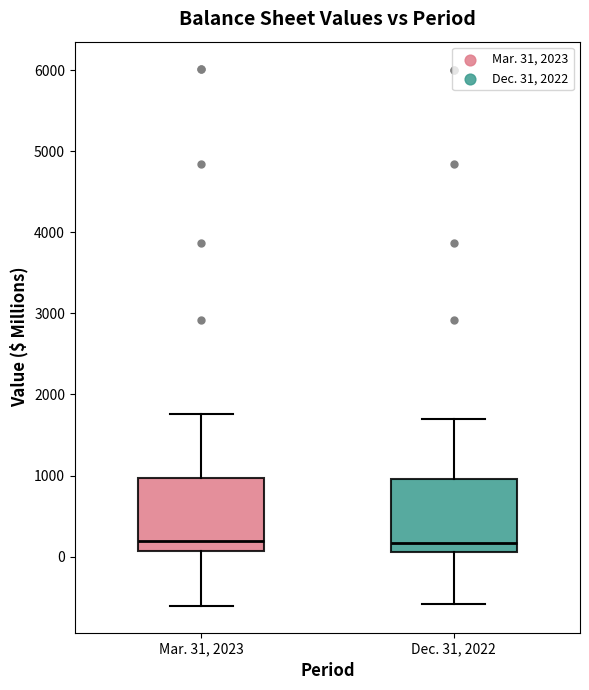

Reading left to right, transcribe this box plot: for each box, give where its median line is, the range the box spans, and where its two whiskers end, as read against the y-axis. The values are not printed on the chart, so give them approximately, as read against the axis.

Mar. 31, 2023: median 200, box 100 to 1000, whiskers -600 to 1800
Dec. 31, 2022: median 200, box 100 to 1000, whiskers -600 to 1700